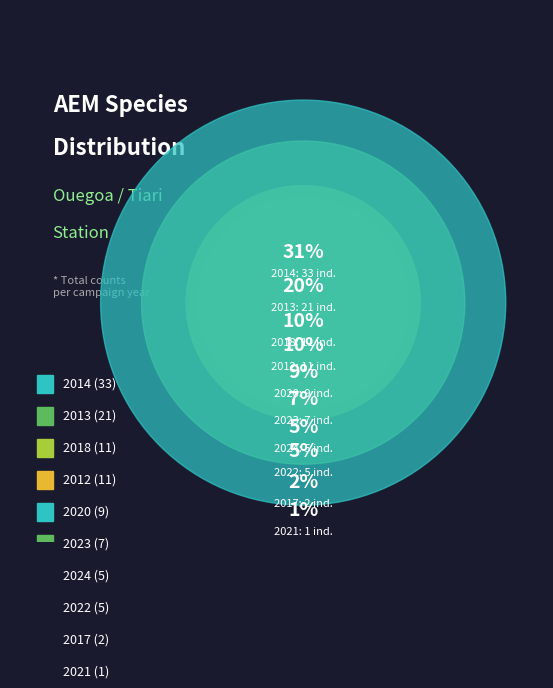

Rank the categories by value from lowest to highest.

2021, 2017, 2022, 2024, 2023, 2020, 2012, 2018, 2013, 2014